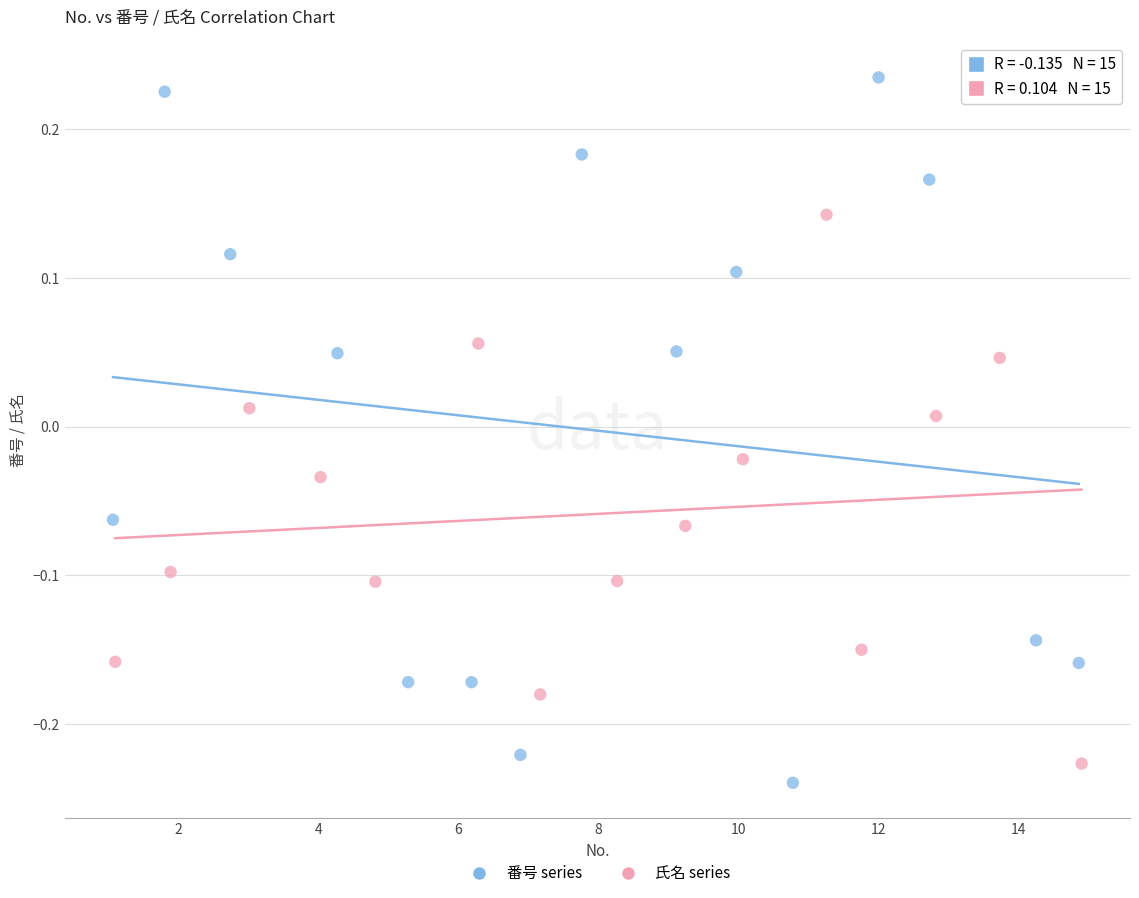

Which series has the widest spread of Y values?

番号 series